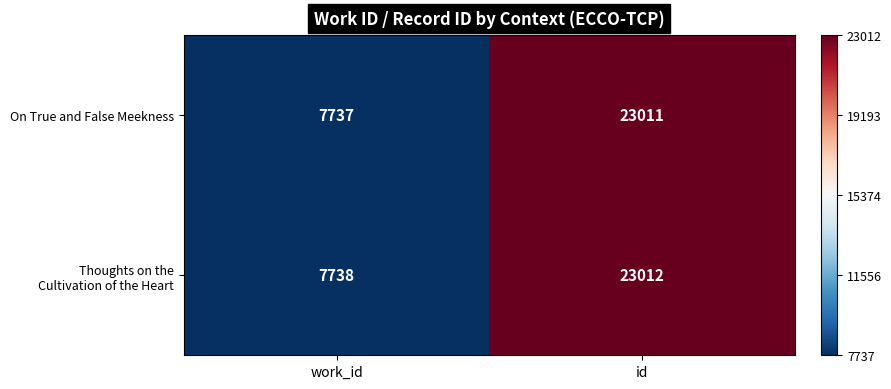

List the labels in order of On True and False Meekness value, smallest first.

work_id, id